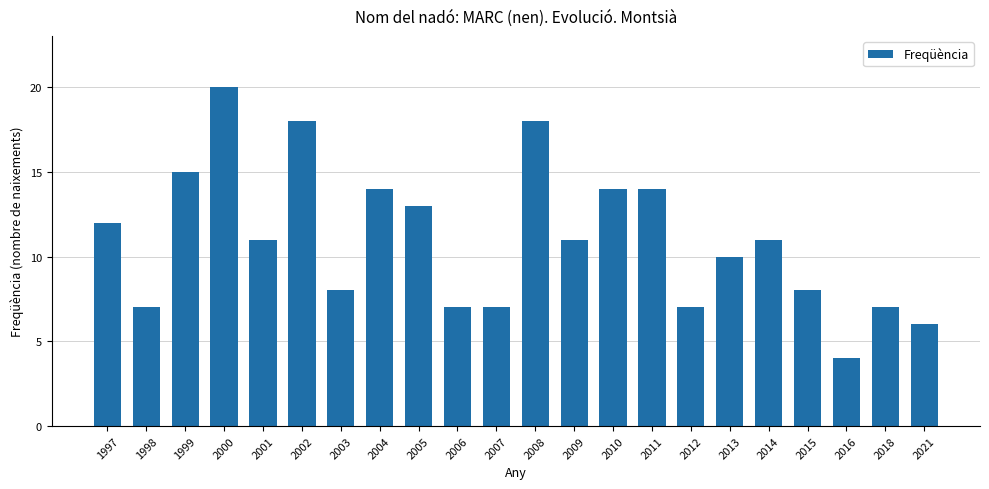

Reading right to left, what are all the values shown in this chart?

2021=6	2018=7	2016=4	2015=8	2014=11	2013=10	2012=7	2011=14	2010=14	2009=11	2008=18	2007=7	2006=7	2005=13	2004=14	2003=8	2002=18	2001=11	2000=20	1999=15	1998=7	1997=12